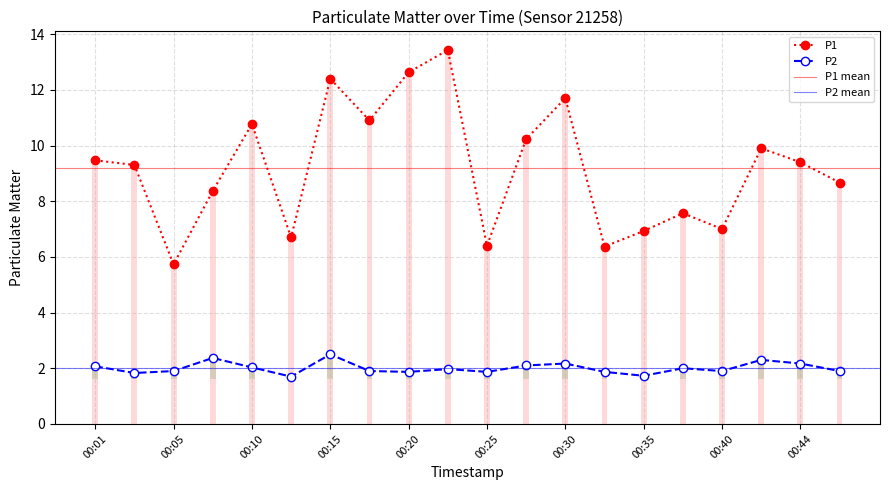

The P2 series shows 1.7 at 00:35. True or false?

True